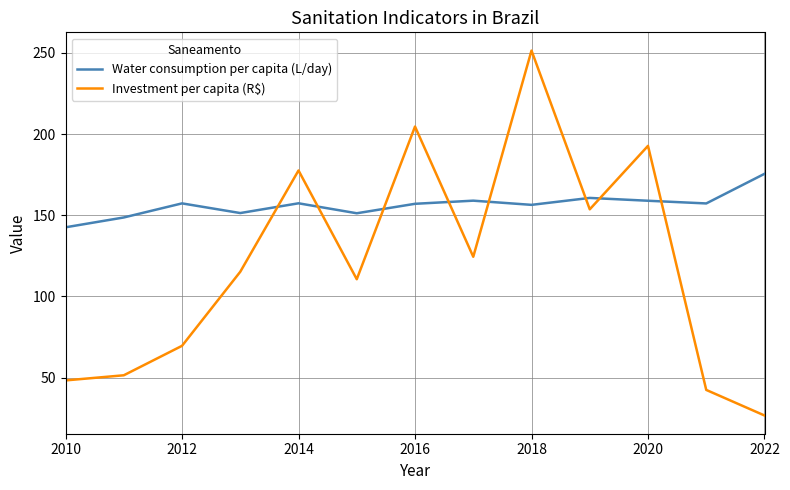

How many times do Investment per capita (R$) and Water consumption per capita (L/day) cross each other?

8